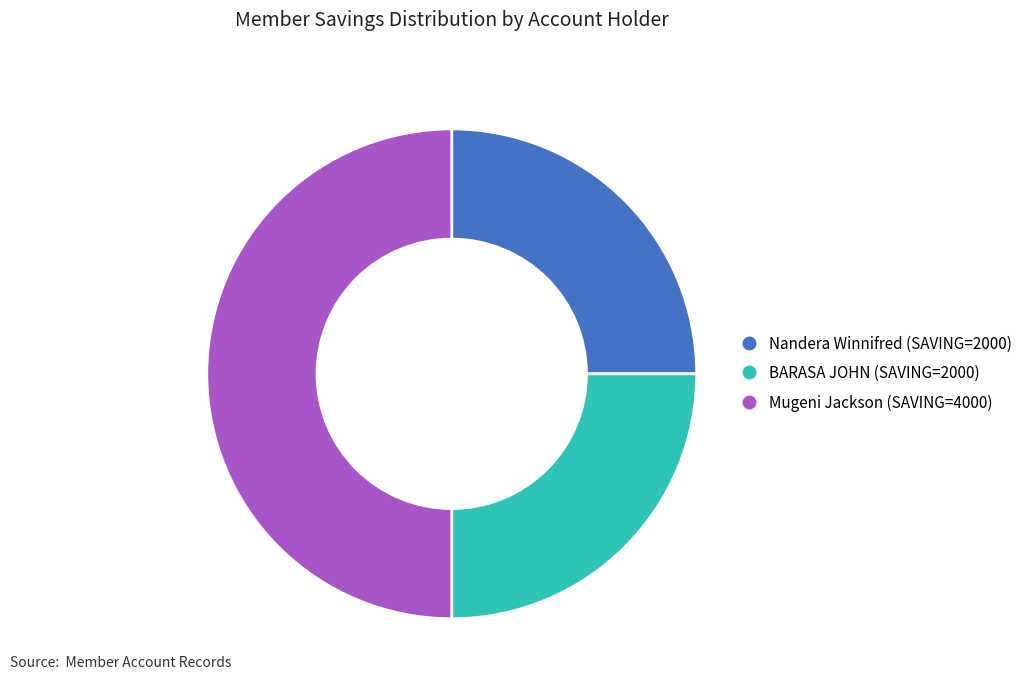

How many slices are in this pie chart?

3